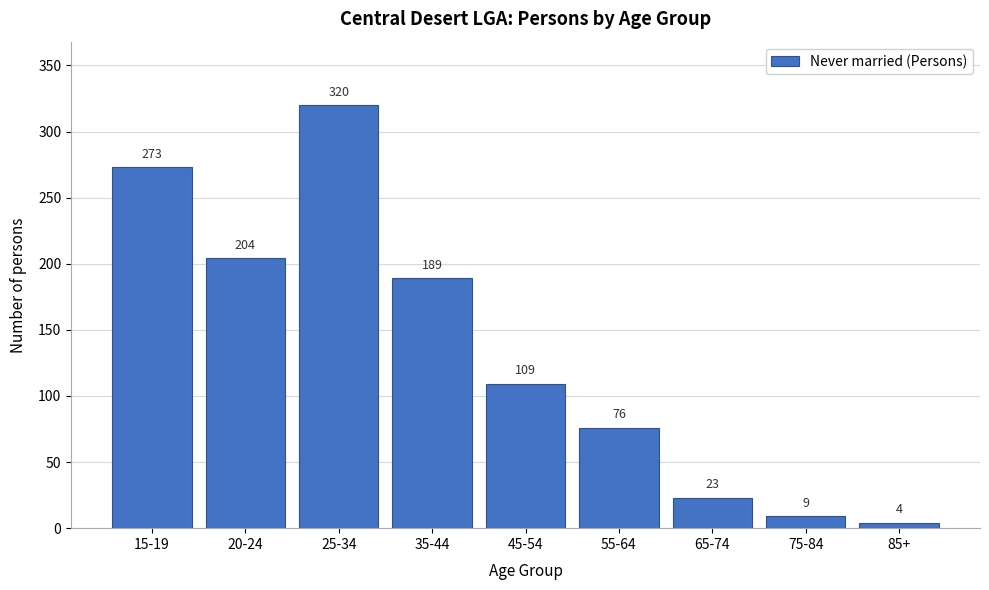

Reading left to right, extract all data points from this chart.

273	204	320	189	109	76	23	9	4